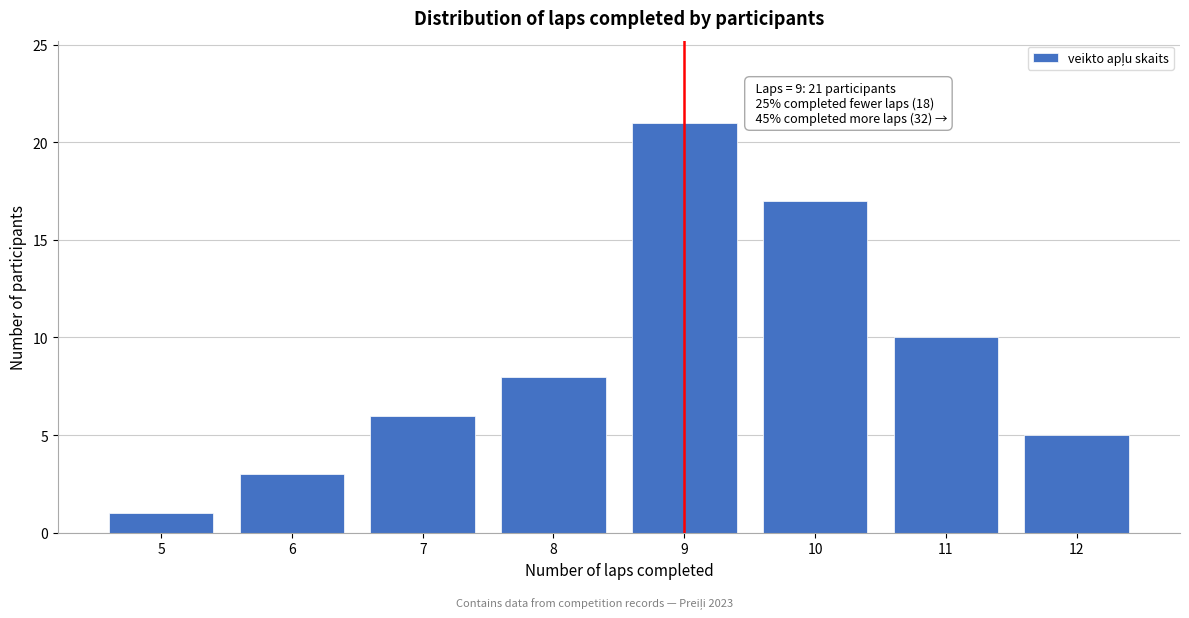

Reading right to left, transcribe all the data shown in this chart.

5	10	17	21	8	6	3	1